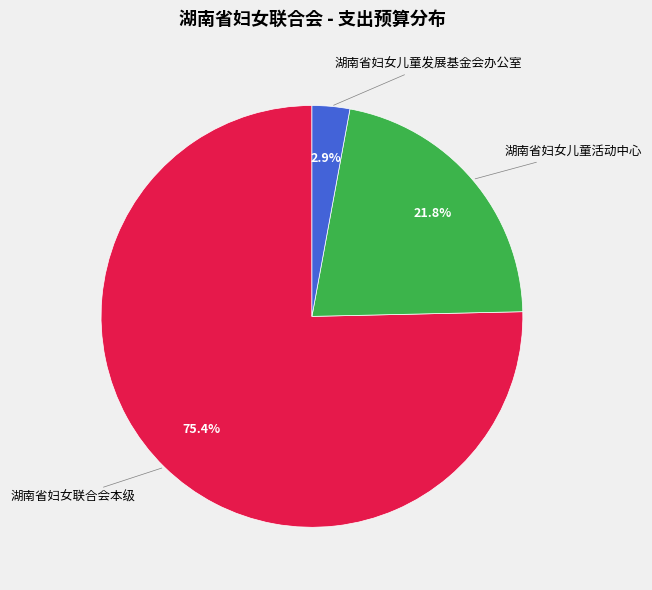

Does any single category account for the majority?

Yes